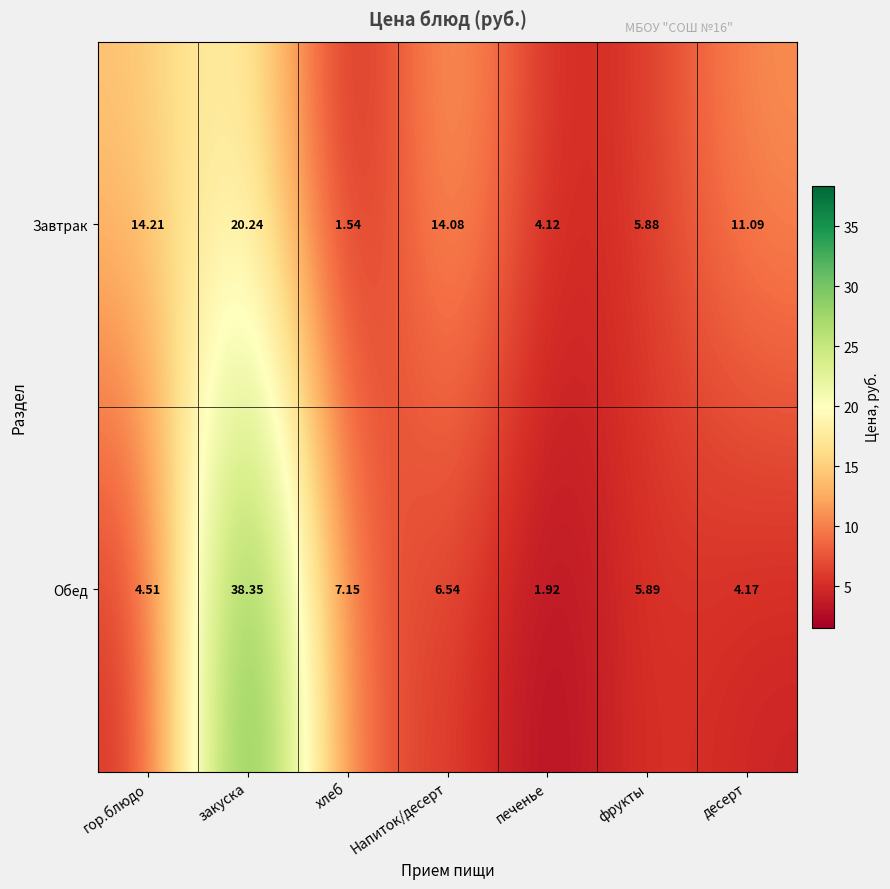

Which series has the largest total across all categories?

Завтрак